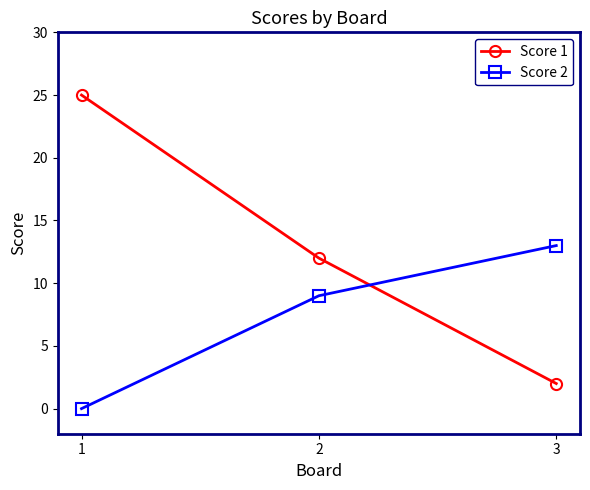

The Score 2 series shows 23 at 3. True or false?

False